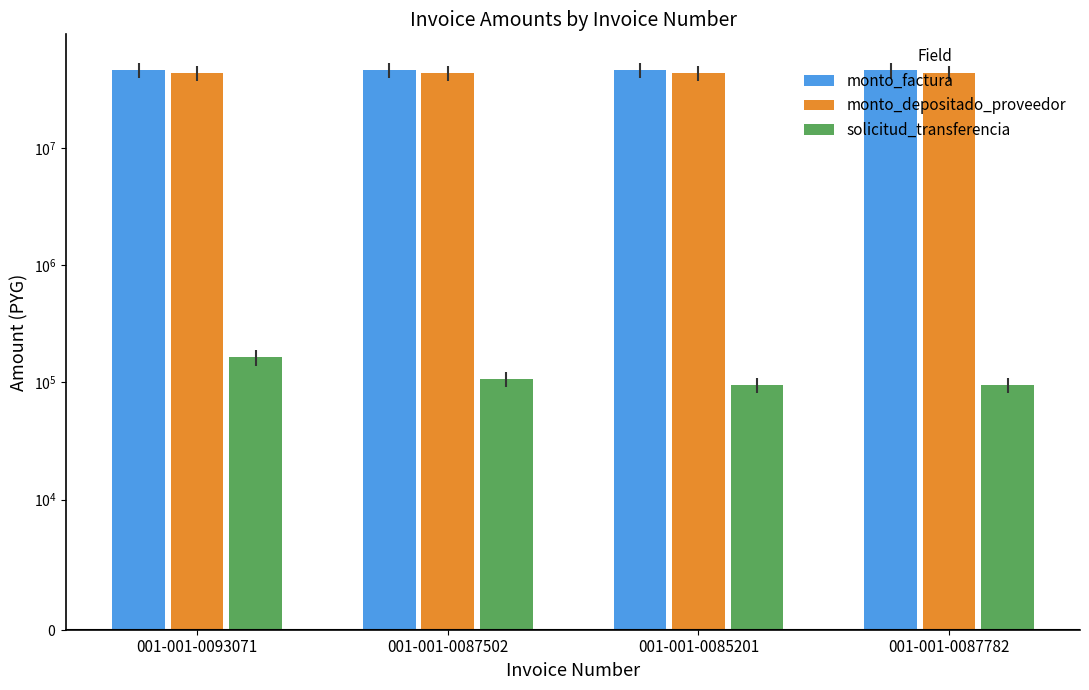

Which series has the largest total across all categories?

monto_factura